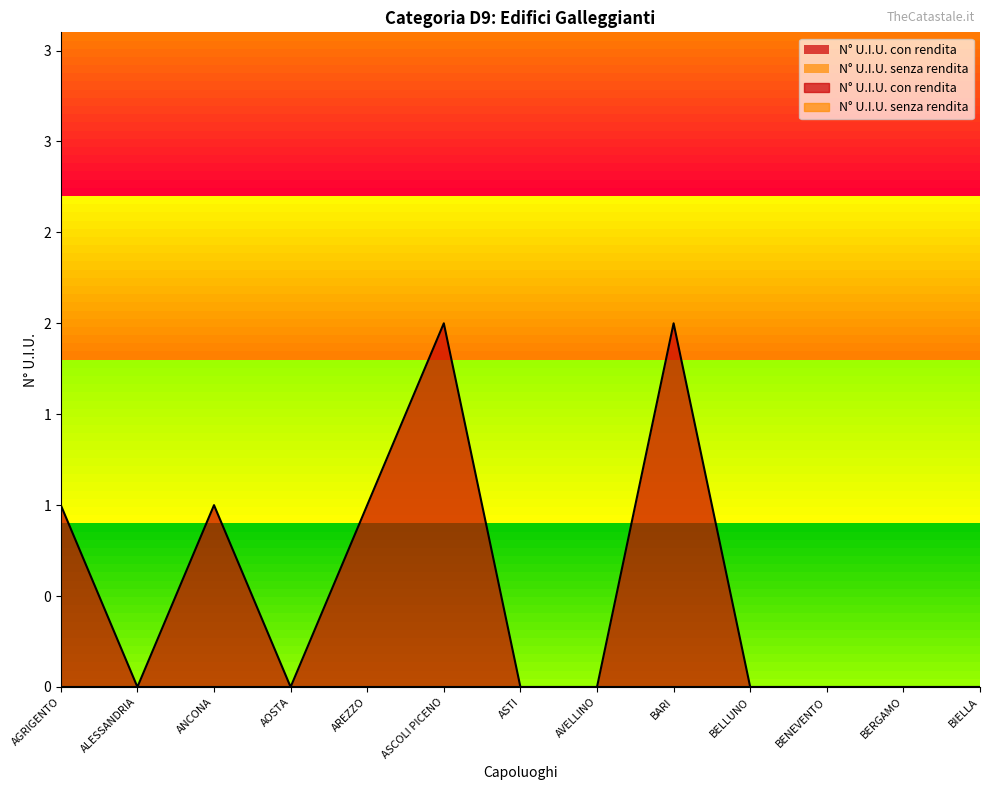

List the labels in order of value, largest first.

ASCOLI PICENO, BARI, AGRIGENTO, ANCONA, AREZZO, ALESSANDRIA, AOSTA, ASTI, AVELLINO, BELLUNO, BENEVENTO, BERGAMO, BIELLA